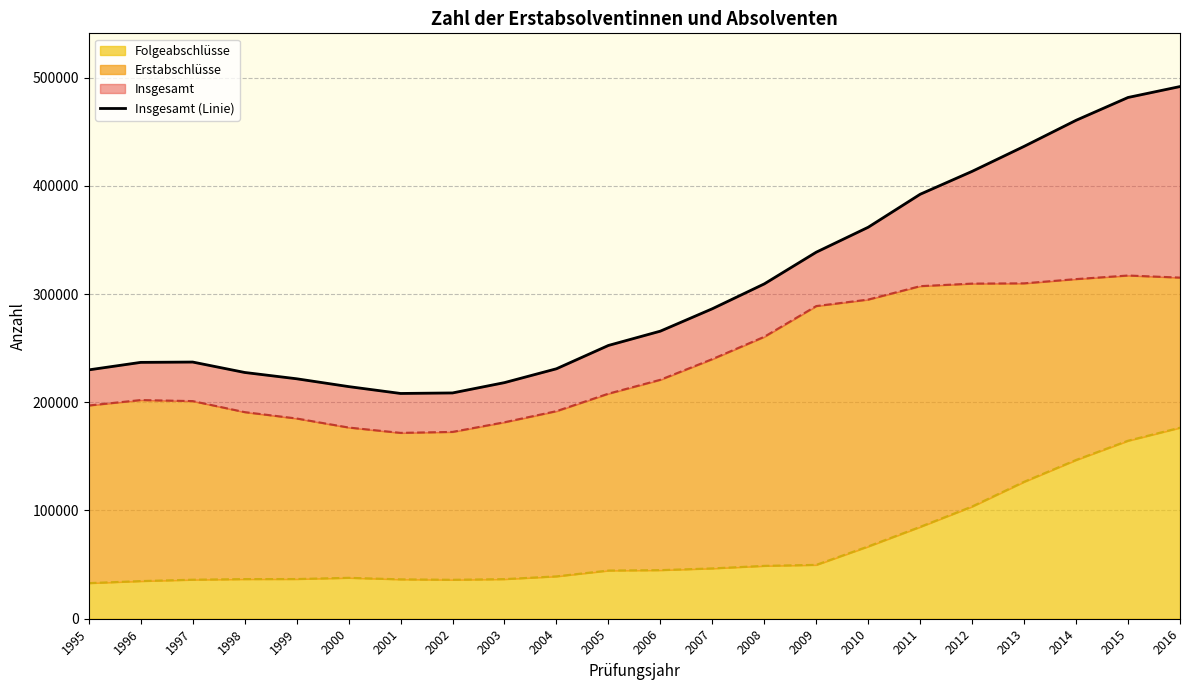

The value of Folgeabschlüsse at 2014 is 201647. True or false?

False